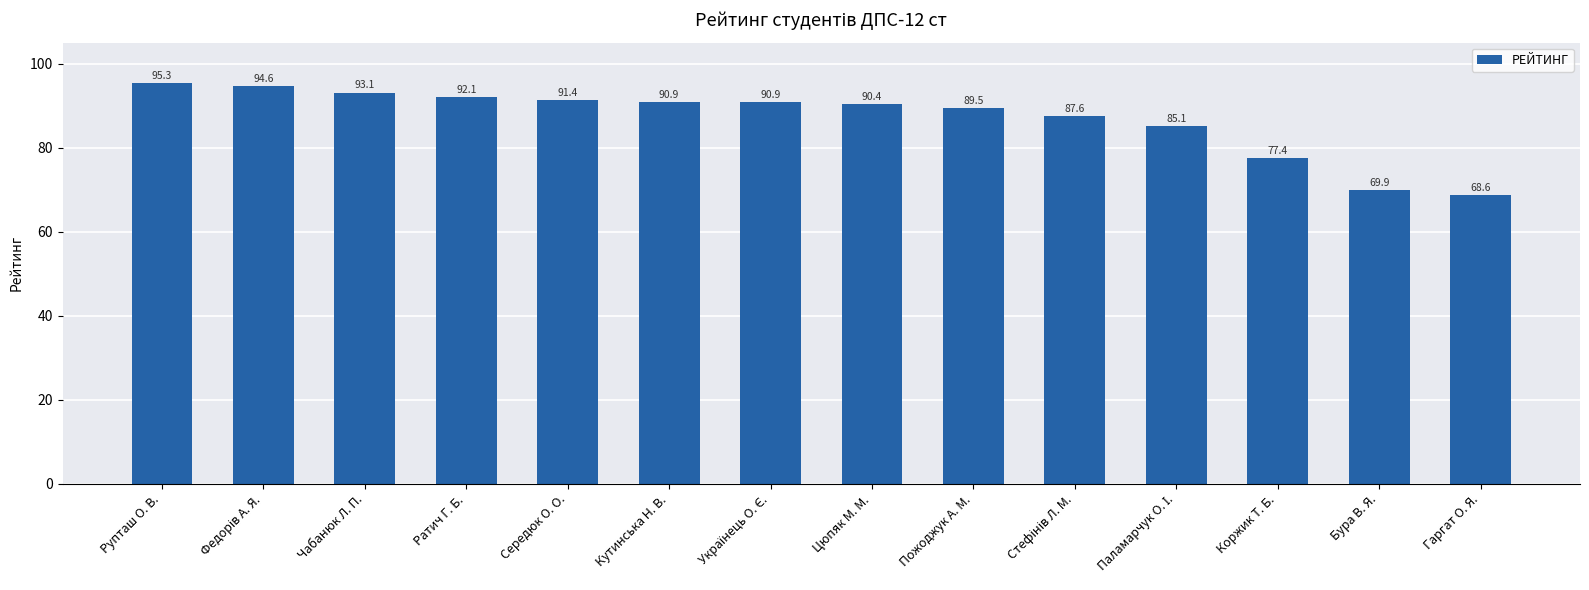

What is the greatest value displayed?

95.3